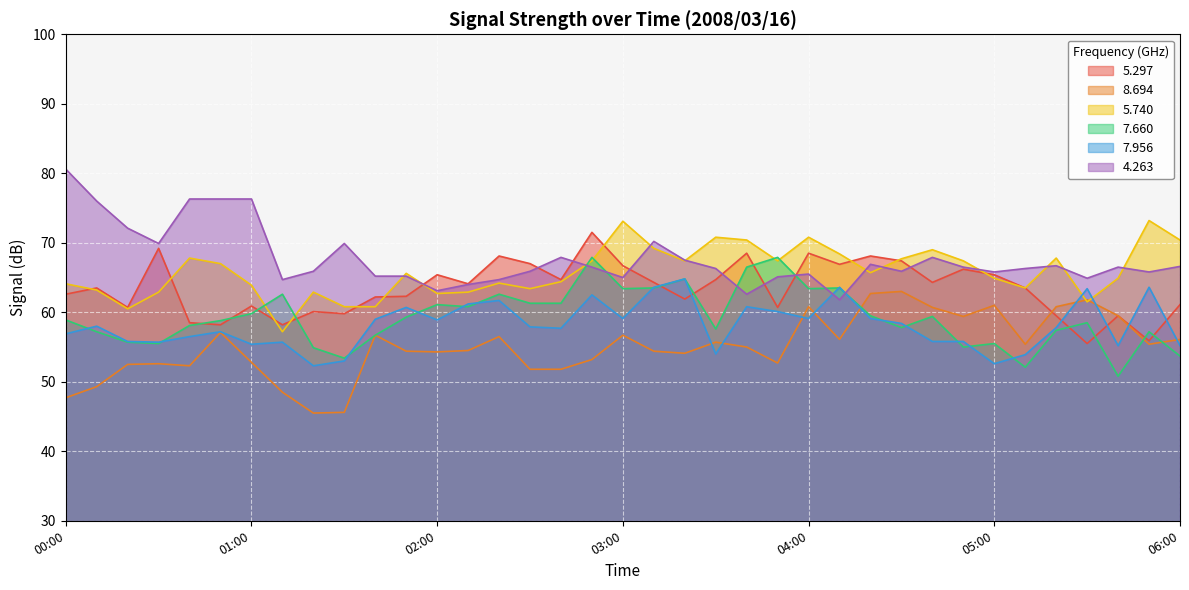

How many lines are shown in the chart?

6